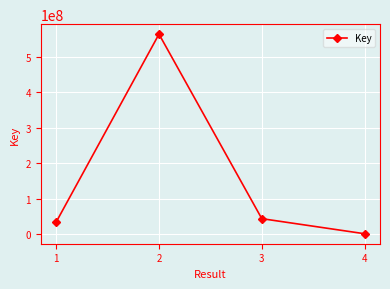

Reading left to right, transcribe all the data shown in this chart.

1=34964178	2=564240267	3=44409323	4=1918090